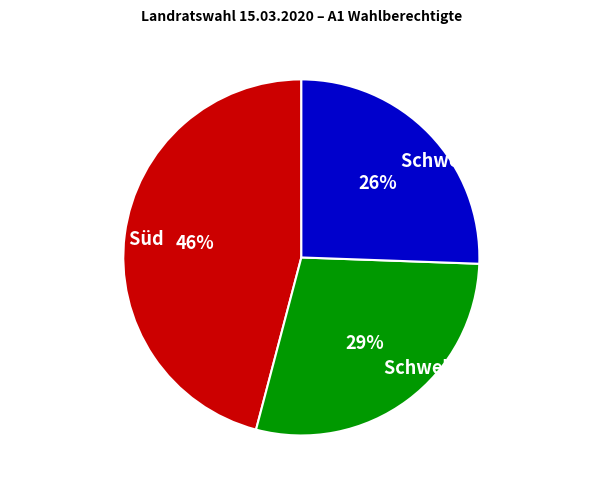

Is there a majority slice in this chart?

No